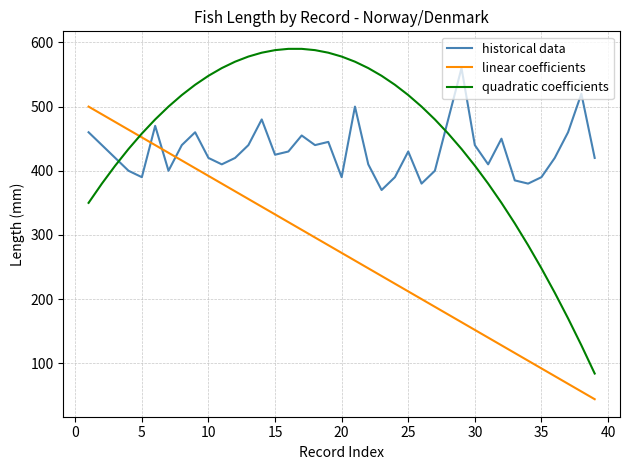

Rank the series by their maximum value, from highest to lowest.

quadratic coefficients, historical data, linear coefficients